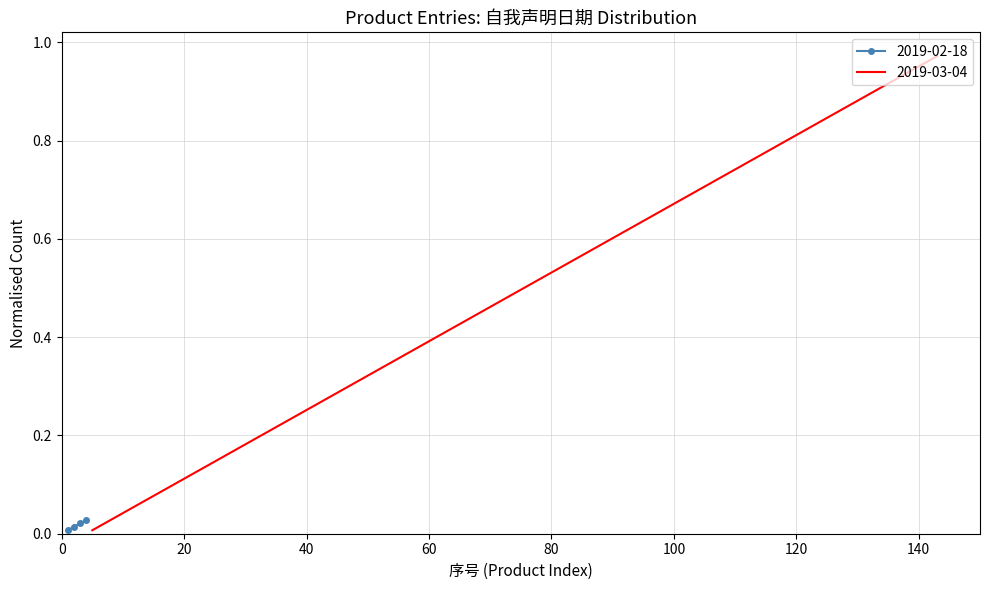

True or false: 2019-02-18 has more than 1 interior local peaks.

False